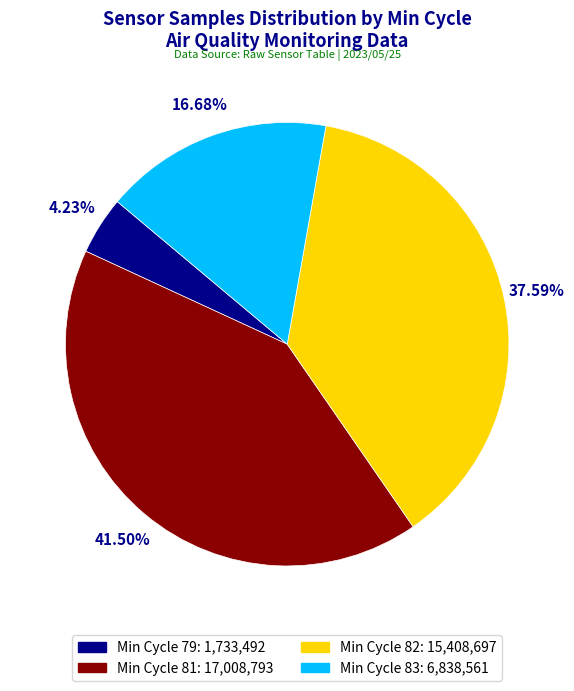

Is there a majority slice in this chart?

No